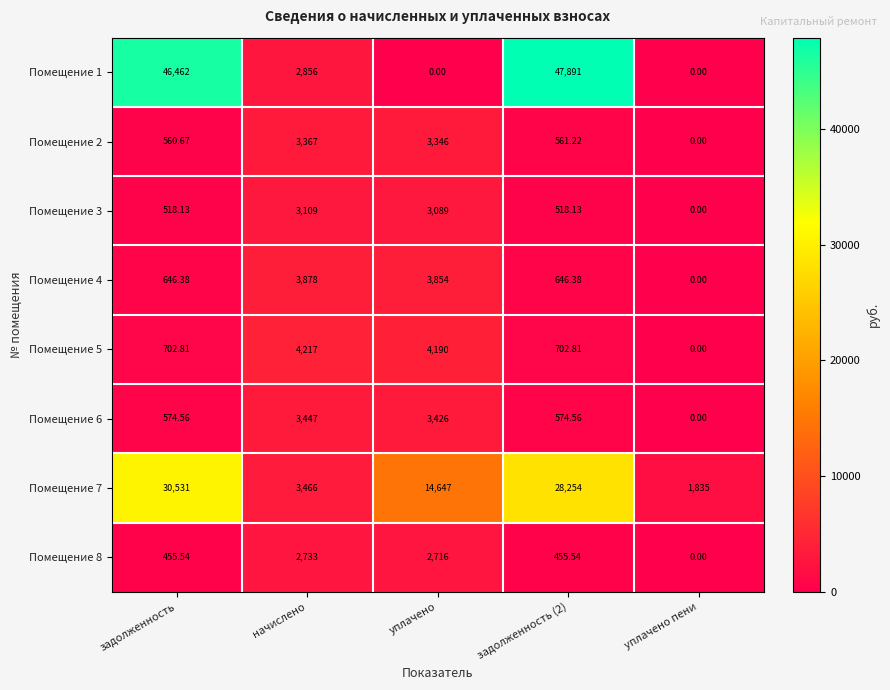

Is the value of Помещение 1 at задолженность (2) greater than the value of Помещение 7 at уплачено пени?

Yes